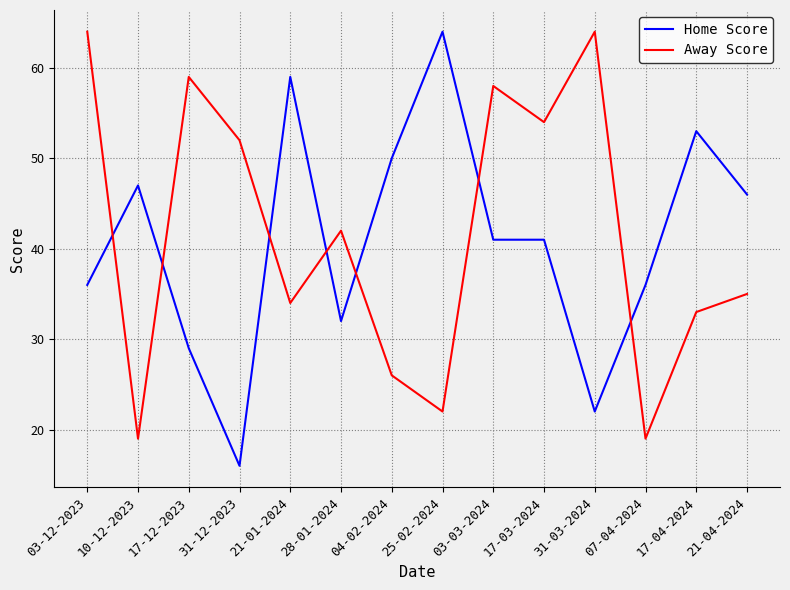

Is this an area chart (filled region under the line)?

No